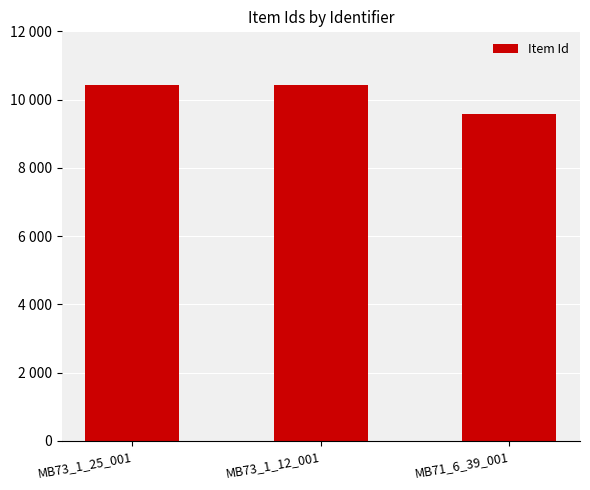

What is the difference between the maximum and minimum values?

858